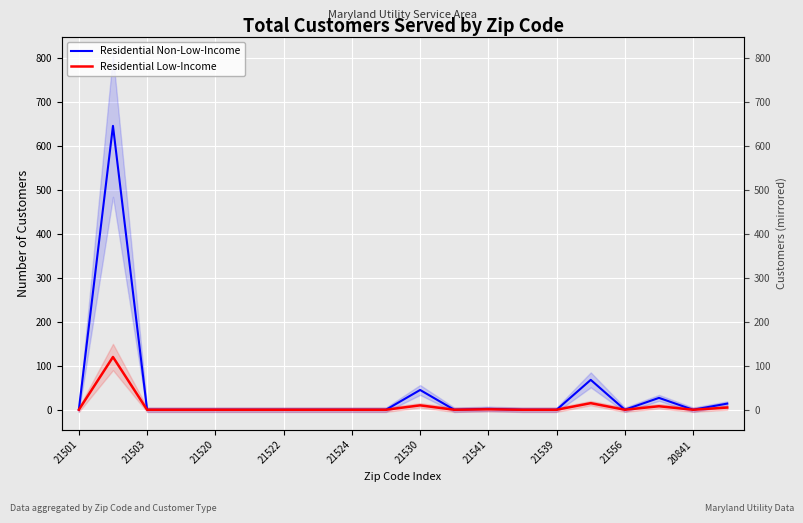

Which series changed the most between 14 and 17?

Residential Non-Low-Income